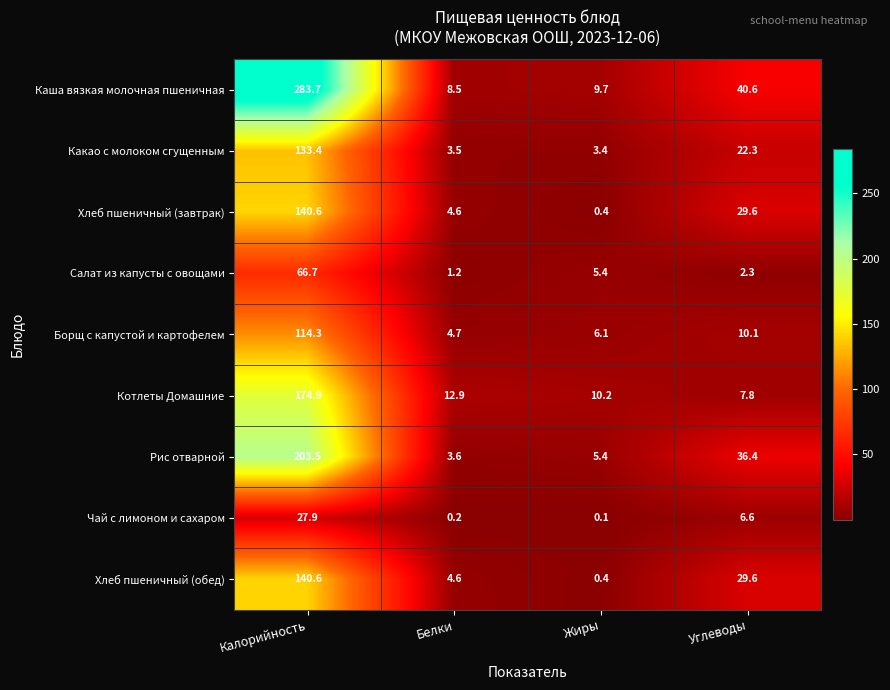

Is it true that Хлеб пшеничный (завтрак) equals 49.8 at Углеводы?

False